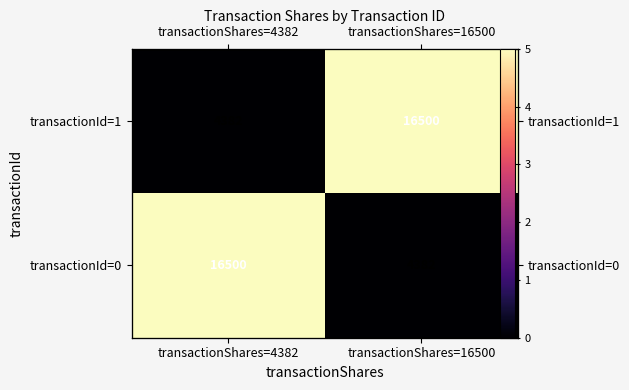

Where is transactionId=0 nearest to the value 2?

transactionShares=16500